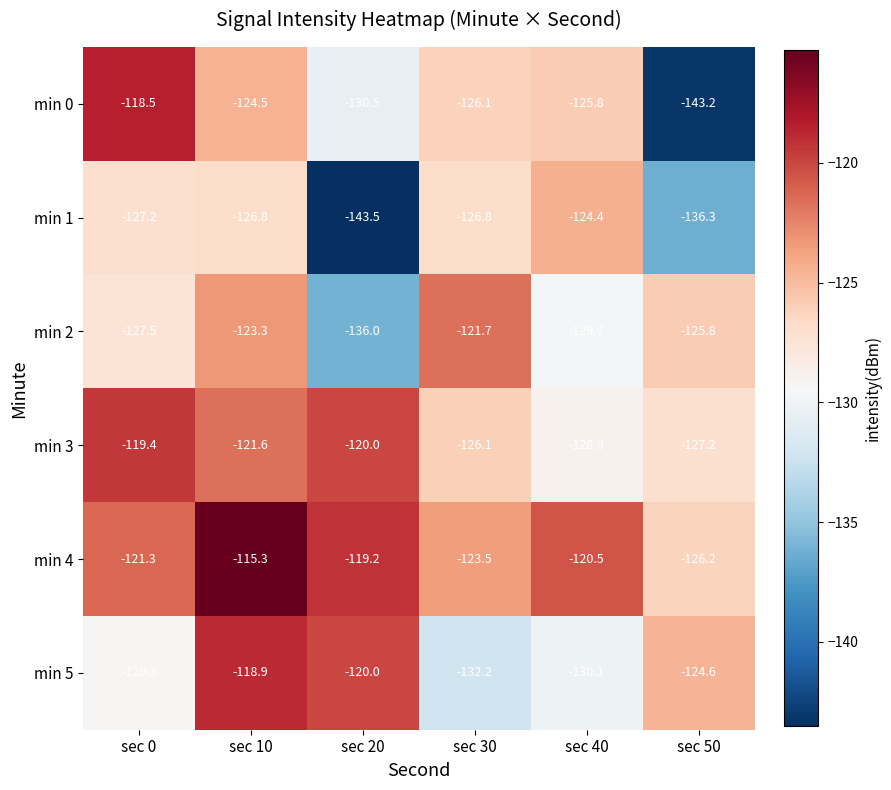

Which series has the largest total across all categories?

min 4